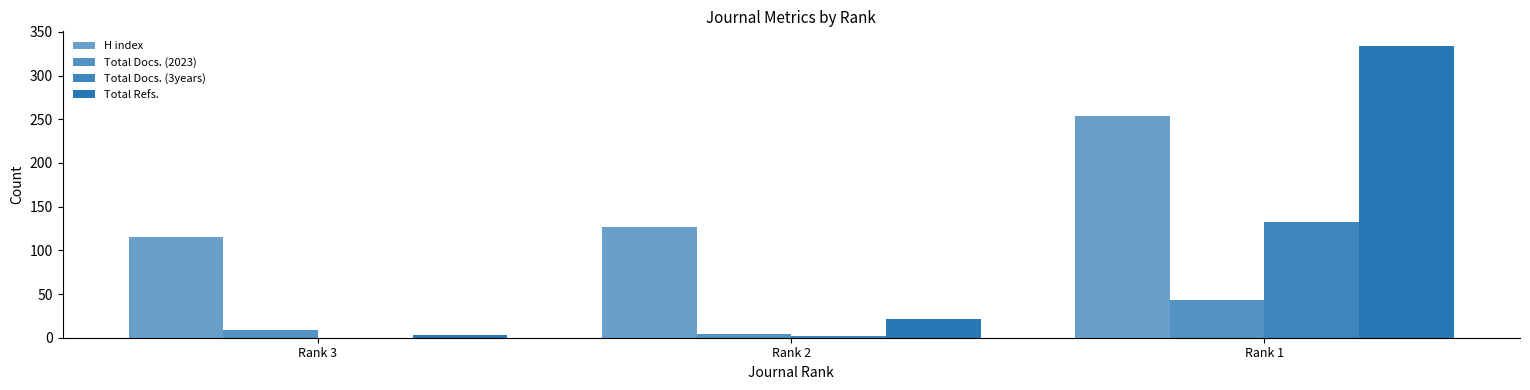

How many data points does each series have?

3